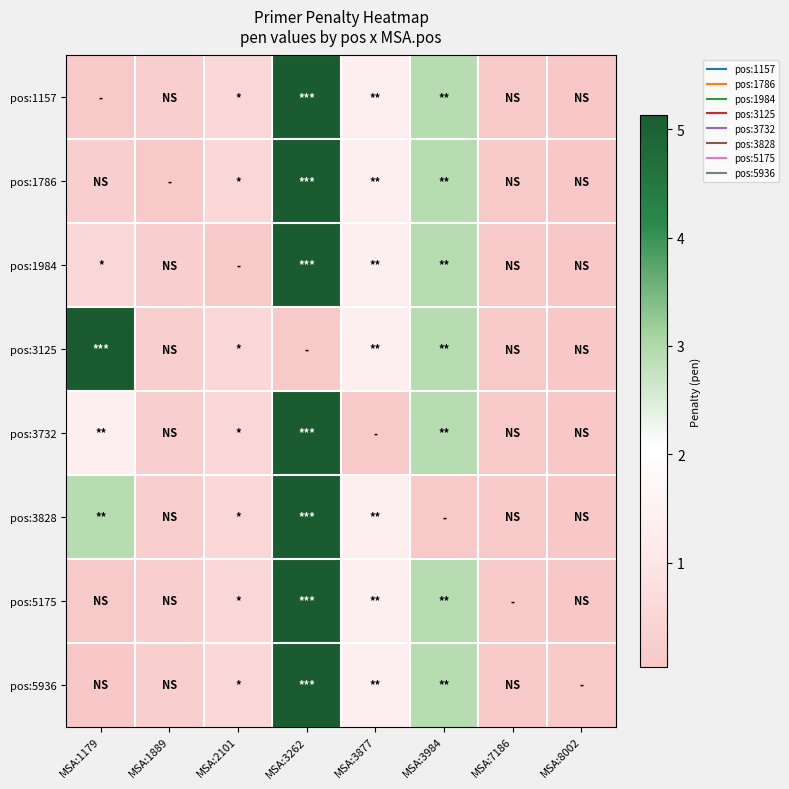

How many categories are shown in the chart?

8